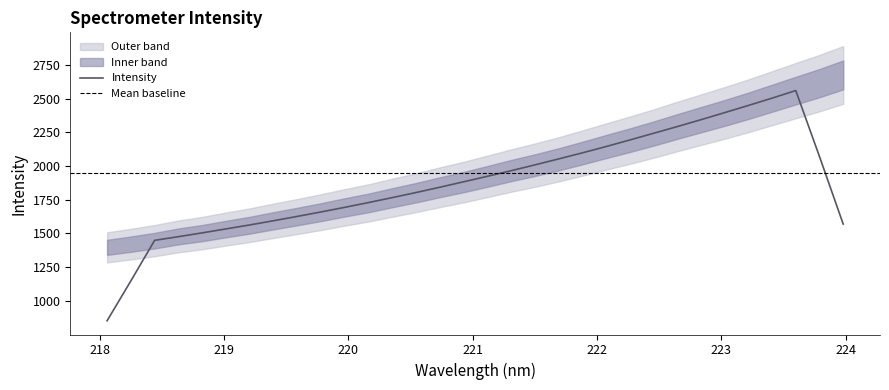

Where is the data nearest to the value 2036?

221.6902